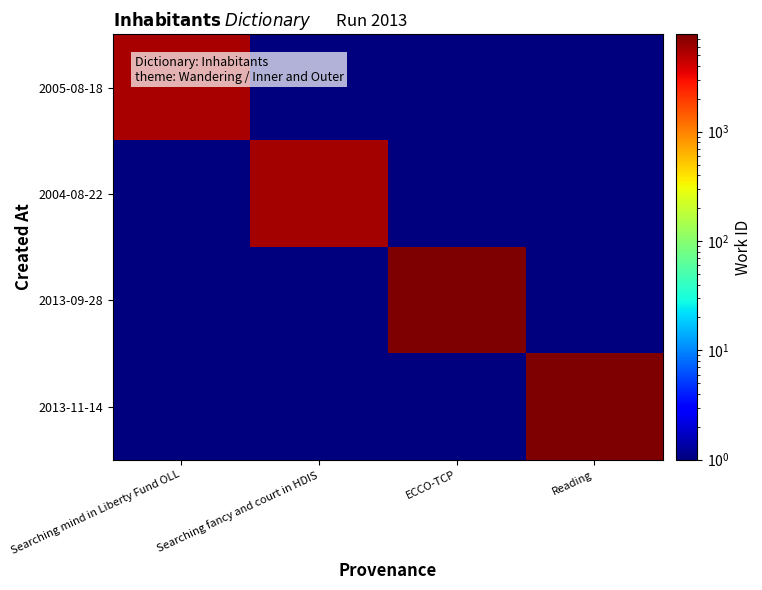

At how many categories does at least one series exceed 5403?

4